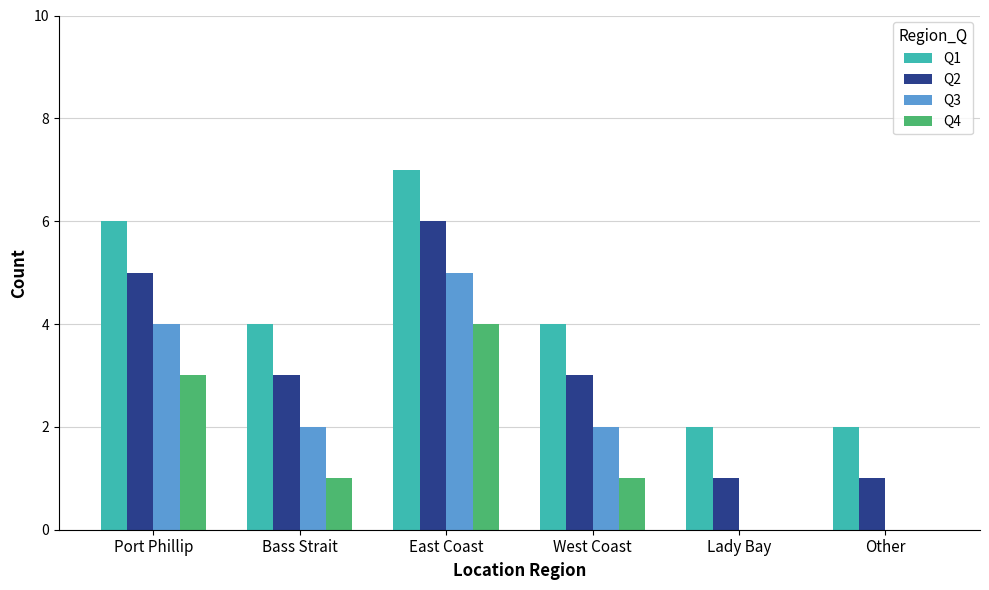

What is the average value of the Q4 series?

2